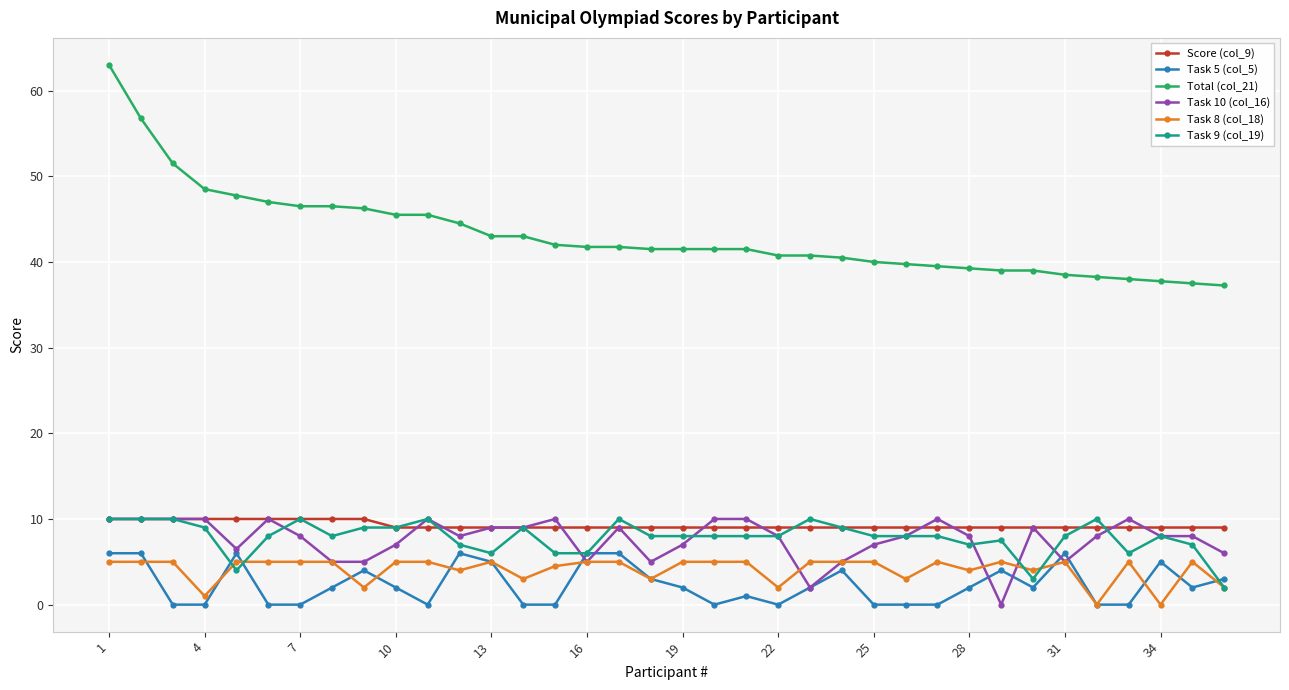

At how many categories does at least one series exceed 33?

36